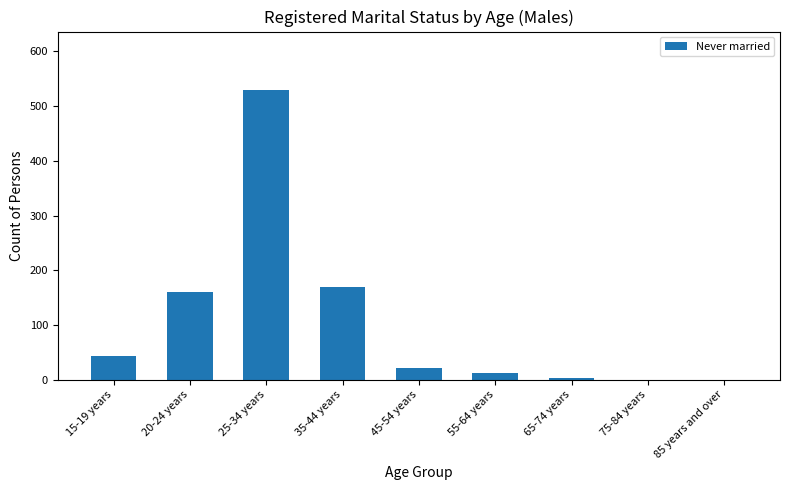

Where is the data nearest to the value 265?

35-44 years